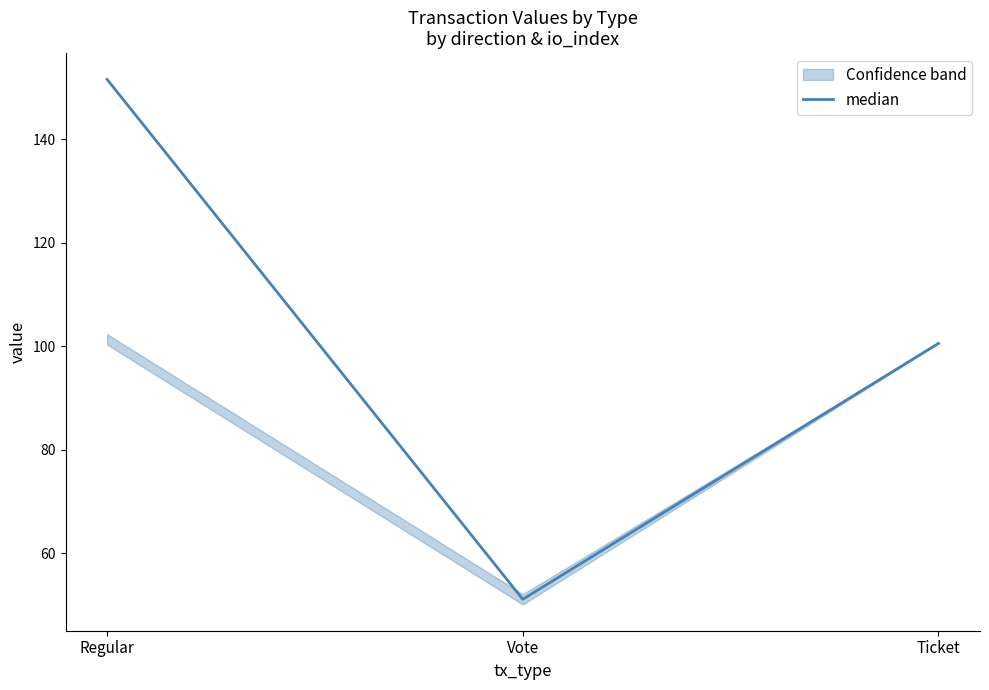

Between Vote and Ticket, which is larger?

Ticket